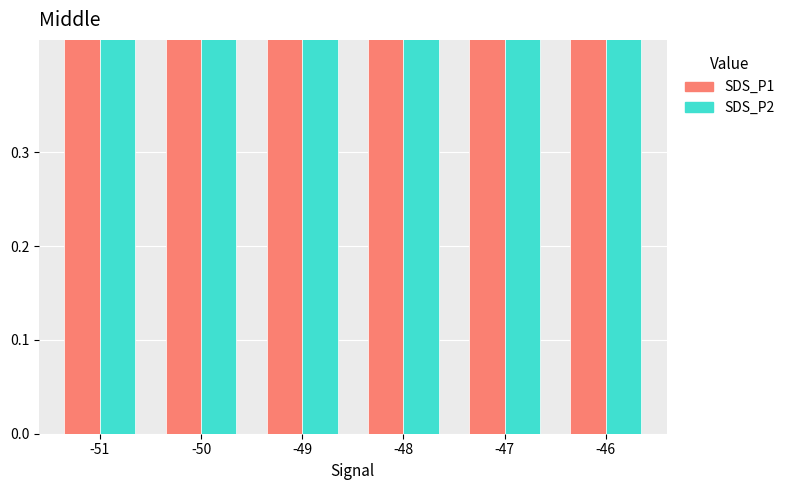

True or false: SDS_P1 has a value of 0.9 at -51.

True